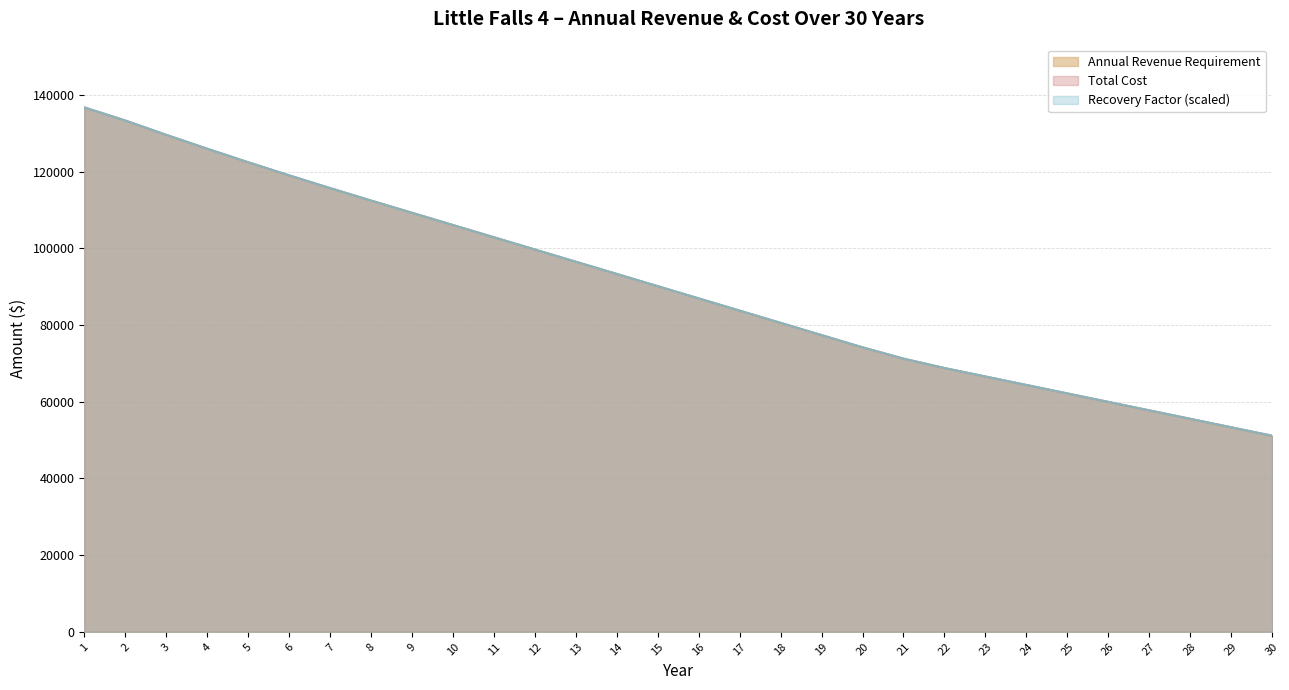

What is the difference between the maximum and minimum values in the Total Cost series?

85626.6